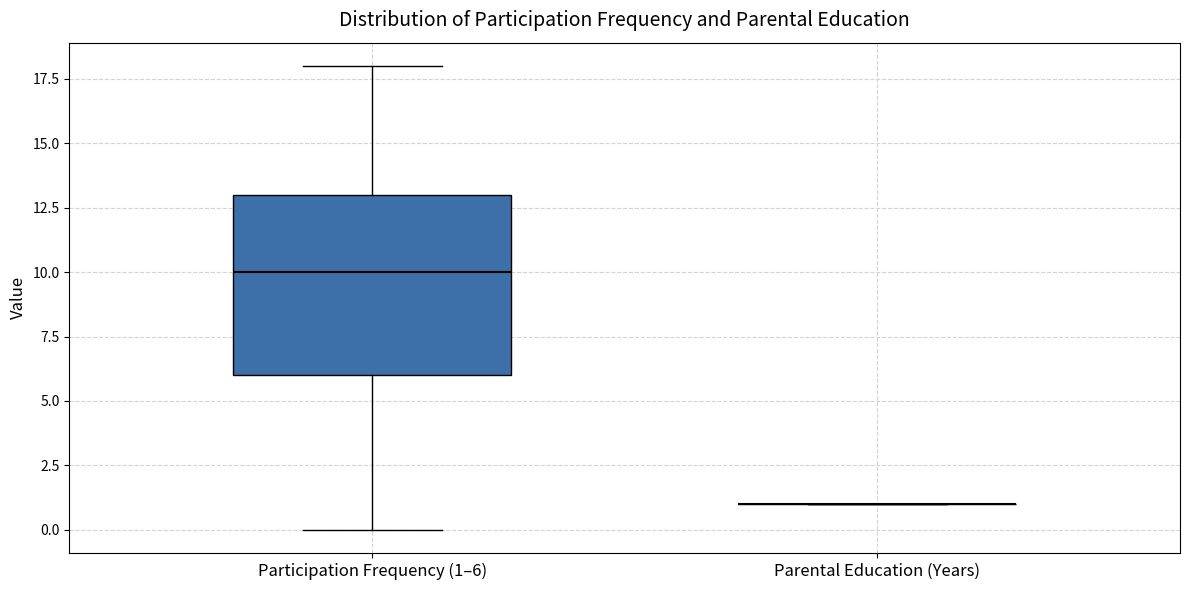

Reading left to right, read every box against the y-axis: the position of its median line, the range the box covers, and the ends of its whiskers. The values are not printed on the chart, so give them approximately, as read against the axis.

Participation Frequency (1–6): median 10, box 6 to 13, whiskers 0 to 18
Parental Education (Years): box collapsed to a line at 1, whiskers 1 to 1